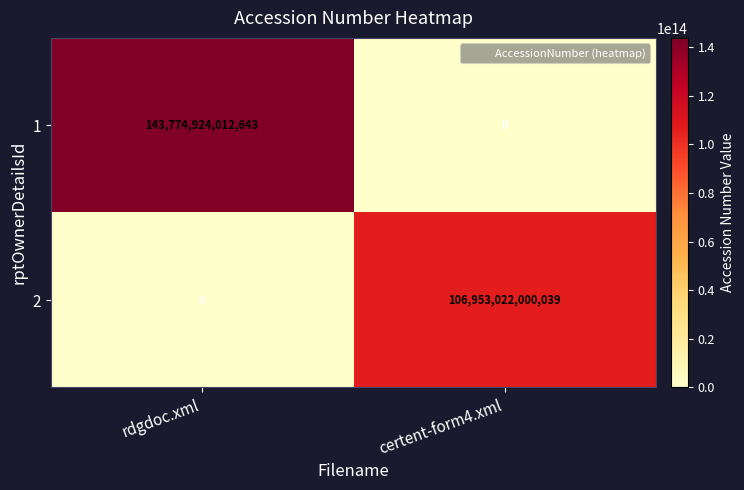

Rank the series by their maximum value, from highest to lowest.

1, 2